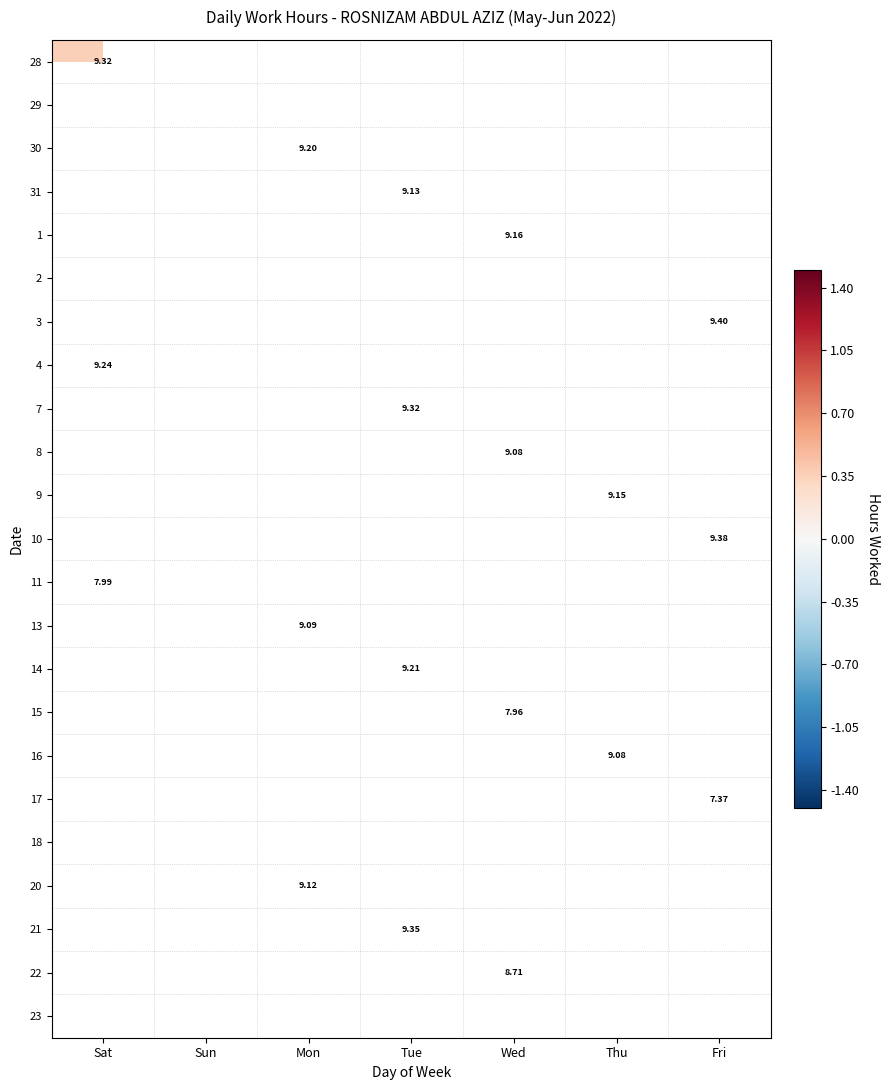

How many distinct data groups are displayed?

23